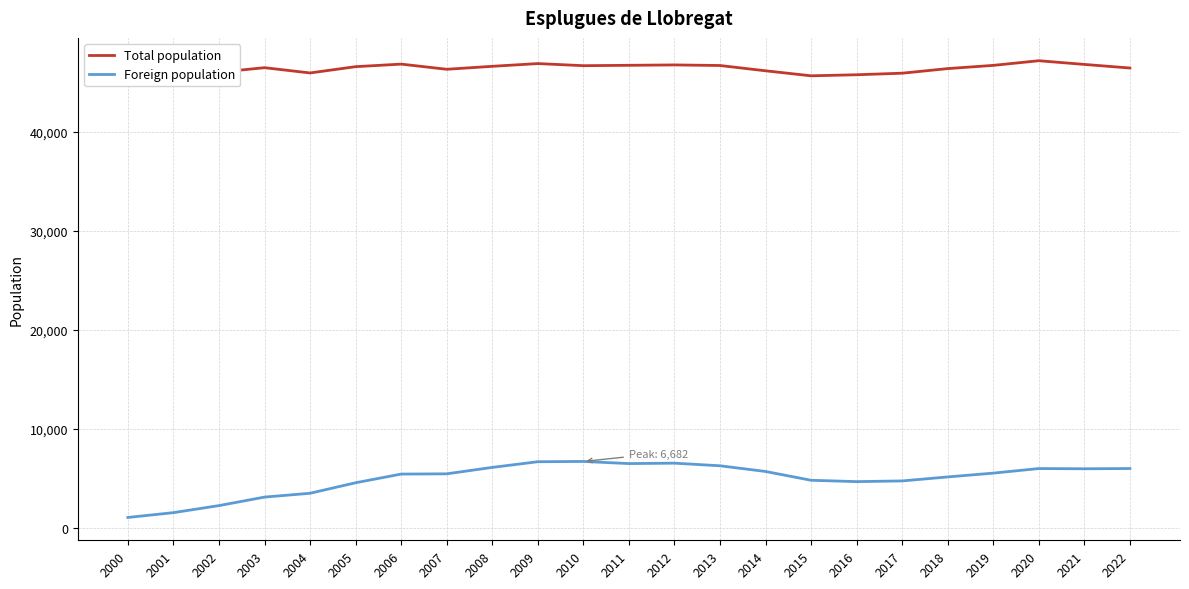

Which series has the widest spread of values?

Foreign population